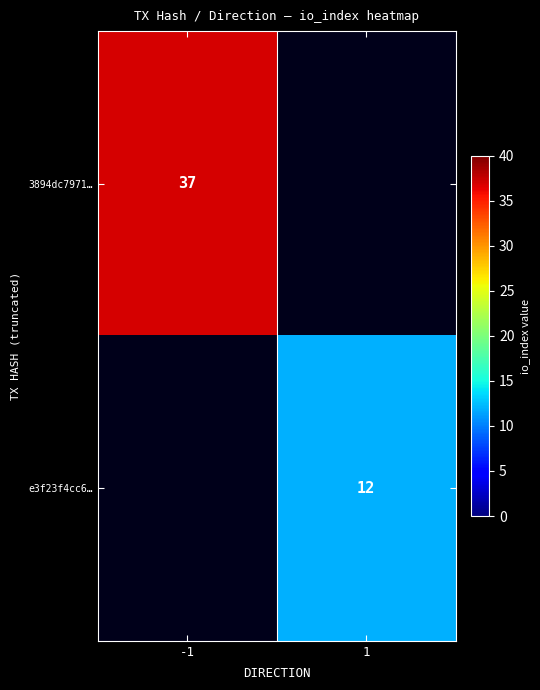

True or false: e3f23f4cc6… has a value of 12 at 1.

True